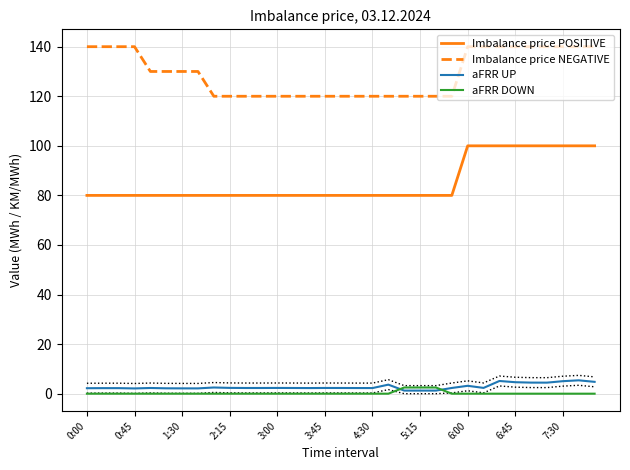

What is the difference between the highest and lowest values at 16?

120.0